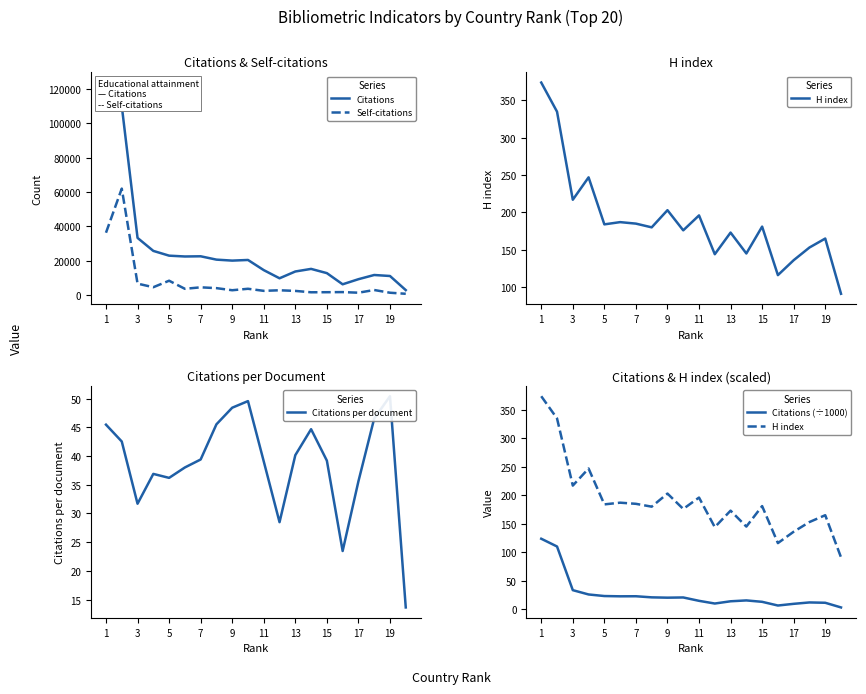

Rank the series at 11 from lowest to highest value.

Citations (÷1000), Citations per document, H index, Self-citations, Citations